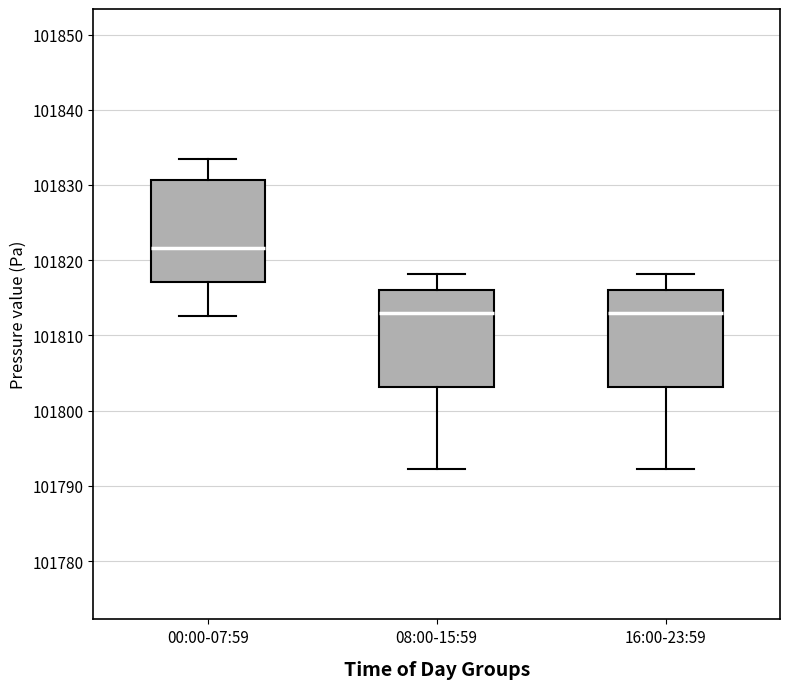

Reading left to right, read every box against the y-axis: the position of its median line, the range the box covers, and the ends of its whiskers. The values are not printed on the chart, so give them approximately, as read against the axis.

00:00-07:59: median 101822, box 101817 to 101831, whiskers 101813 to 101833
08:00-15:59: median 101813, box 101803 to 101816, whiskers 101792 to 101818
16:00-23:59: median 101813, box 101803 to 101816, whiskers 101792 to 101818